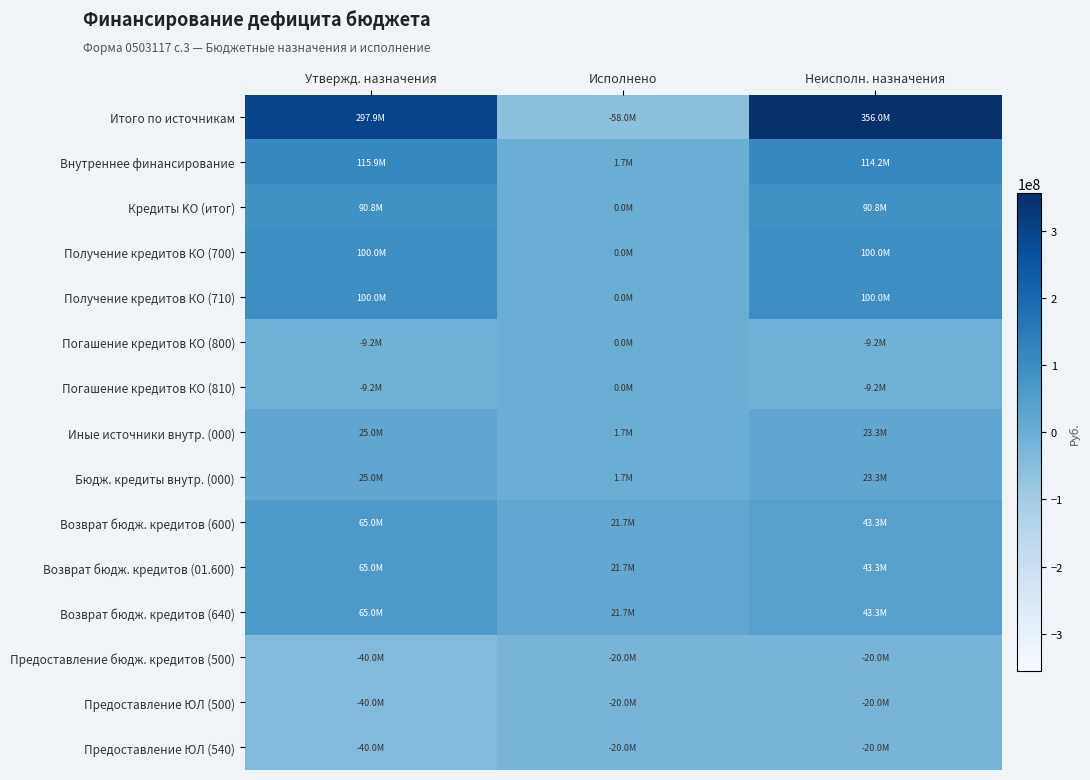

What is the greatest value displayed?

1.0